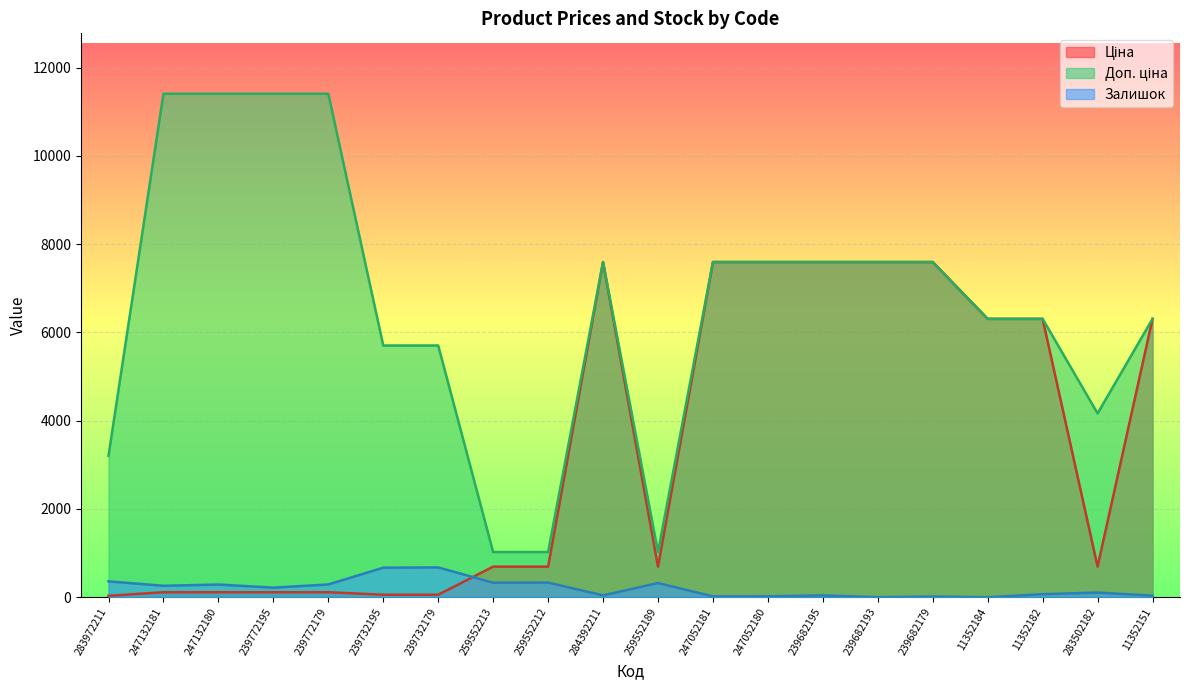

What is the spread (max minus min) of values at 247132181?

11295.9